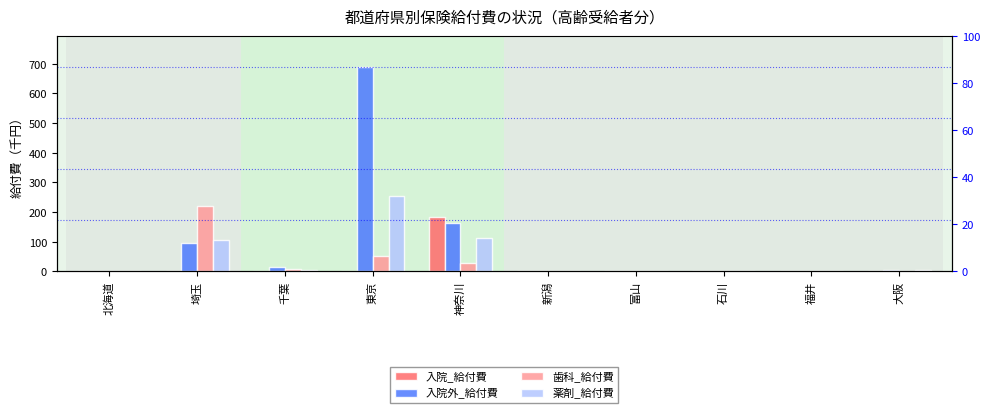

Rank the series at 埼玉 from highest to lowest value.

歯科_給付費, 薬剤_給付費, 入院外_給付費, 入院_給付費